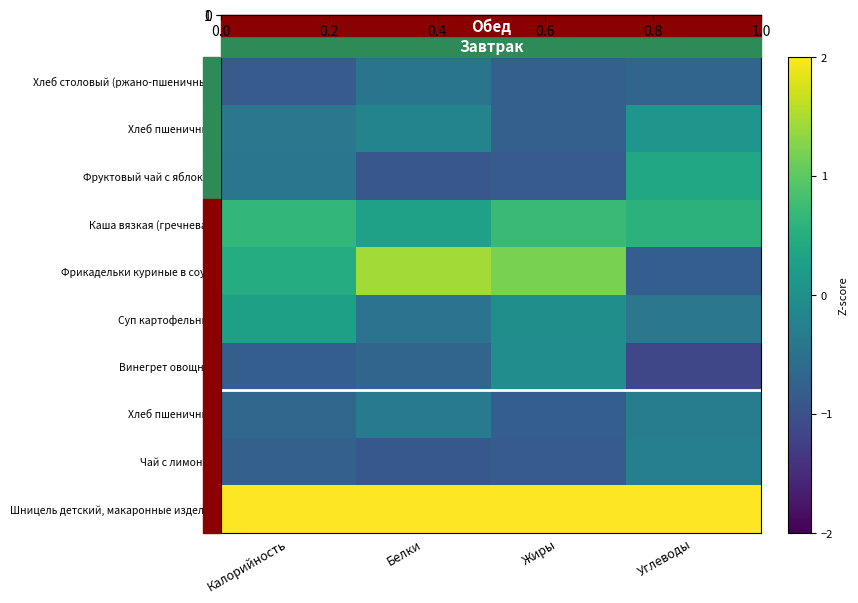

Between Жиры and Углеводы, which is larger?

Углеводы